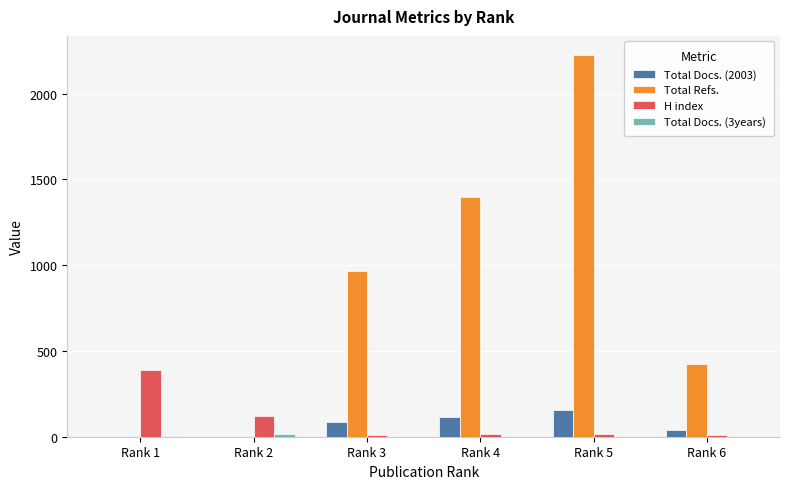

Between Rank 1 and Rank 4, which series saw the biggest shift?

Total Refs.